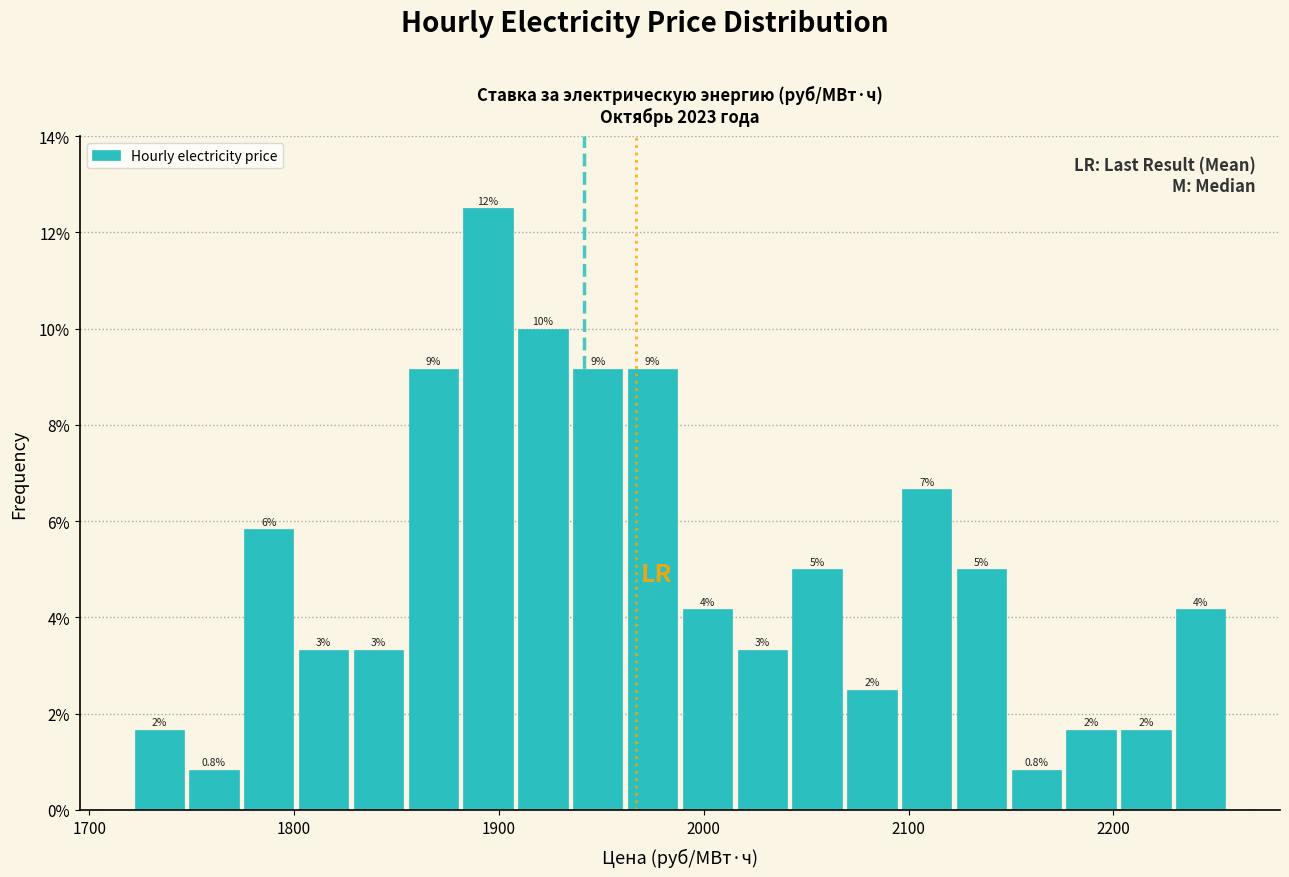

Read against the x-axis, roughly where is the centre of the tallest bar?

1890